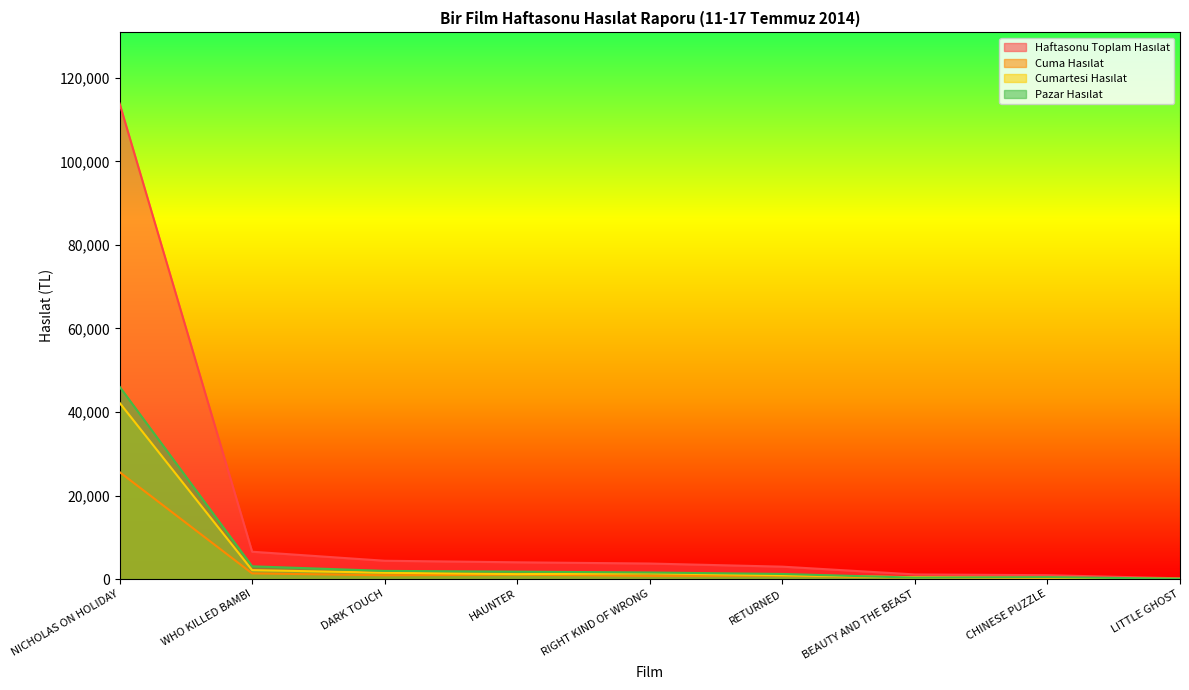

True or false: Pazar Hasılat has more than 0 interior local peaks.

True